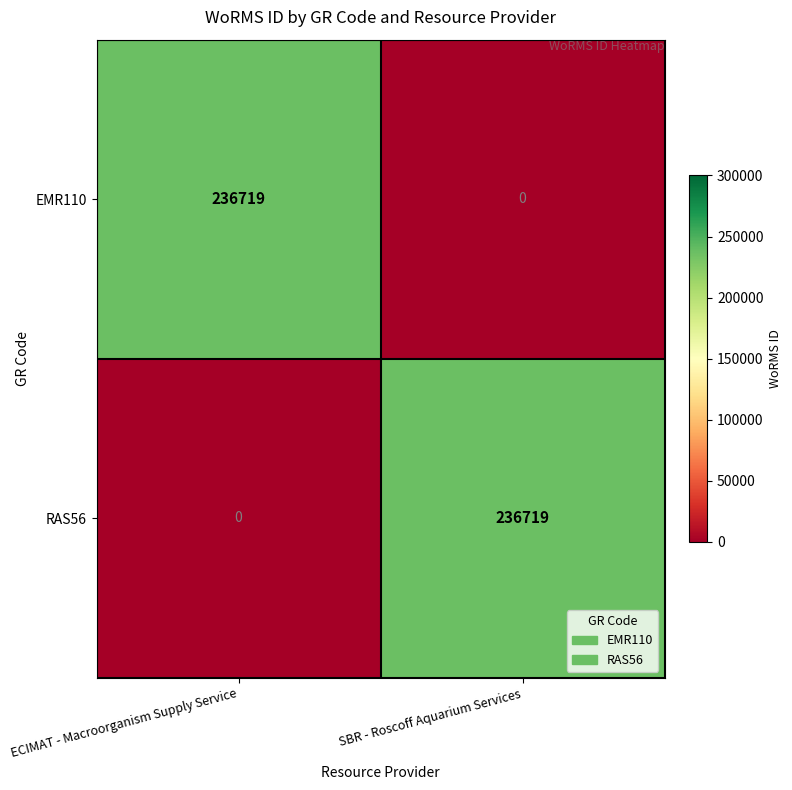

Where is RAS56 nearest to the value 118359?

ECIMAT - Macroorganism Supply Service